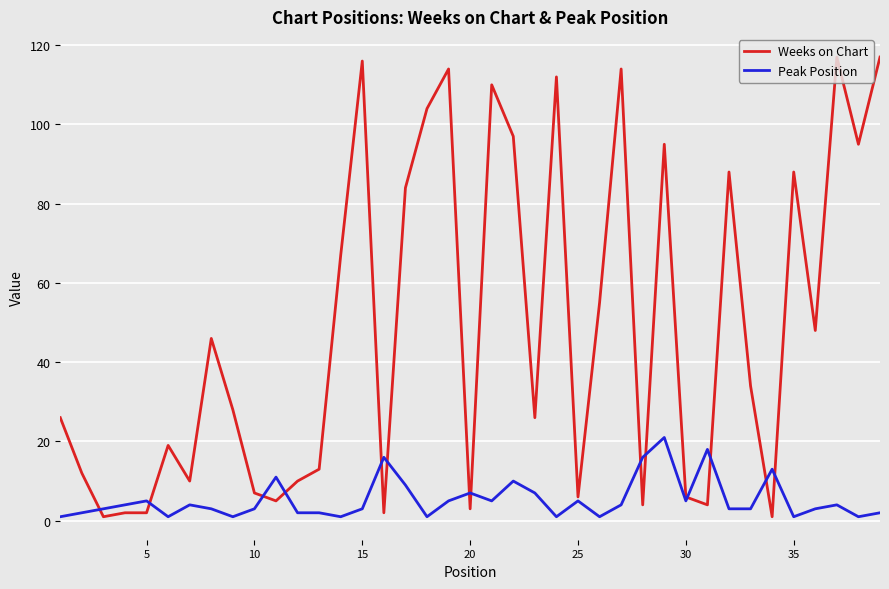

How many lines are shown in the chart?

2